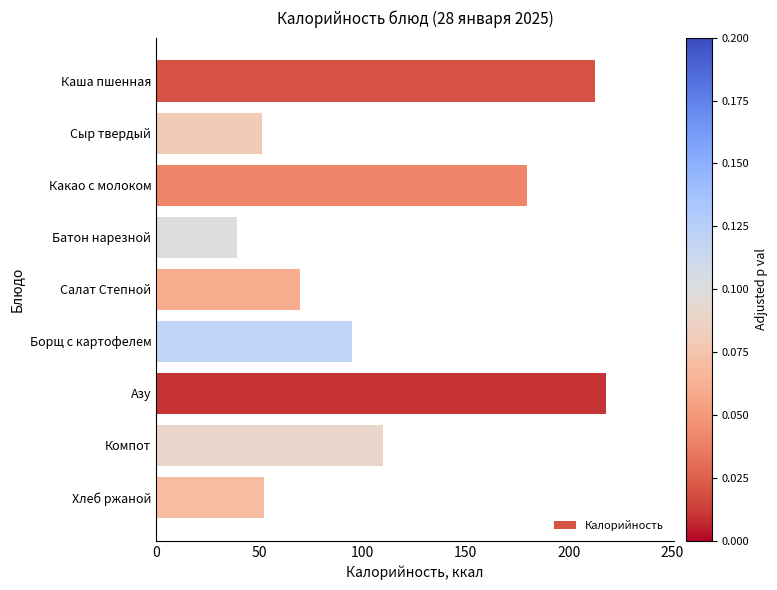

Does the chart contain stacked bars?

No